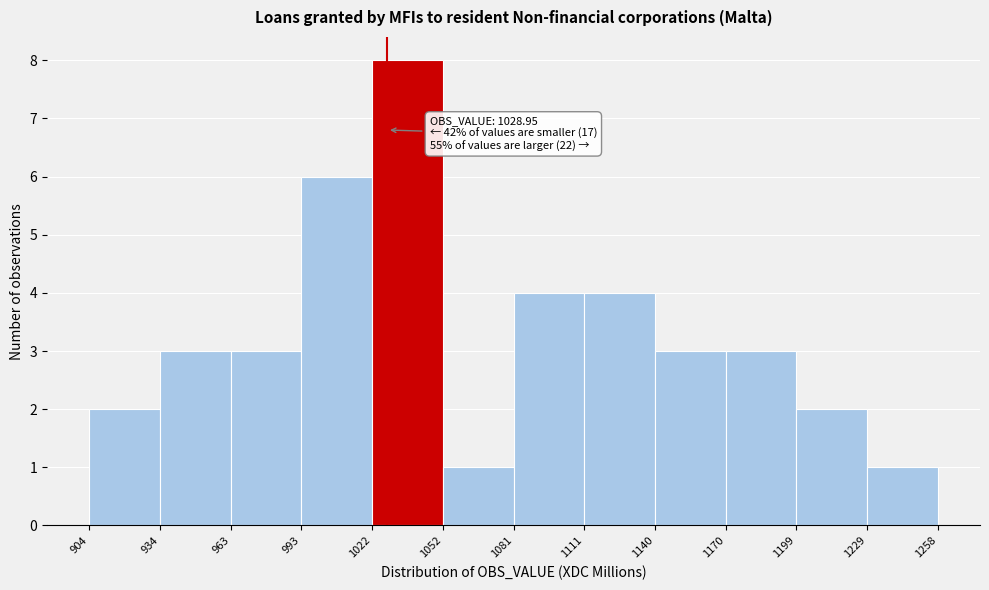

Over which range of the x-axis is the bar tallest?

1022 to 1052